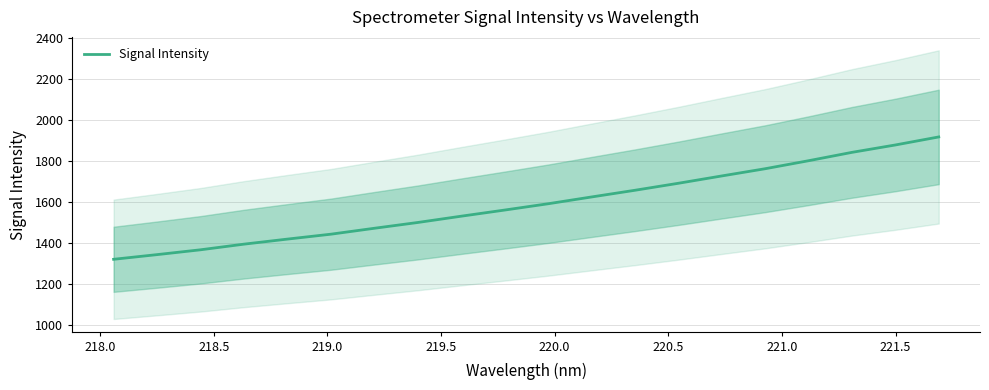

Does the chart display data point markers on the line(s)?

No